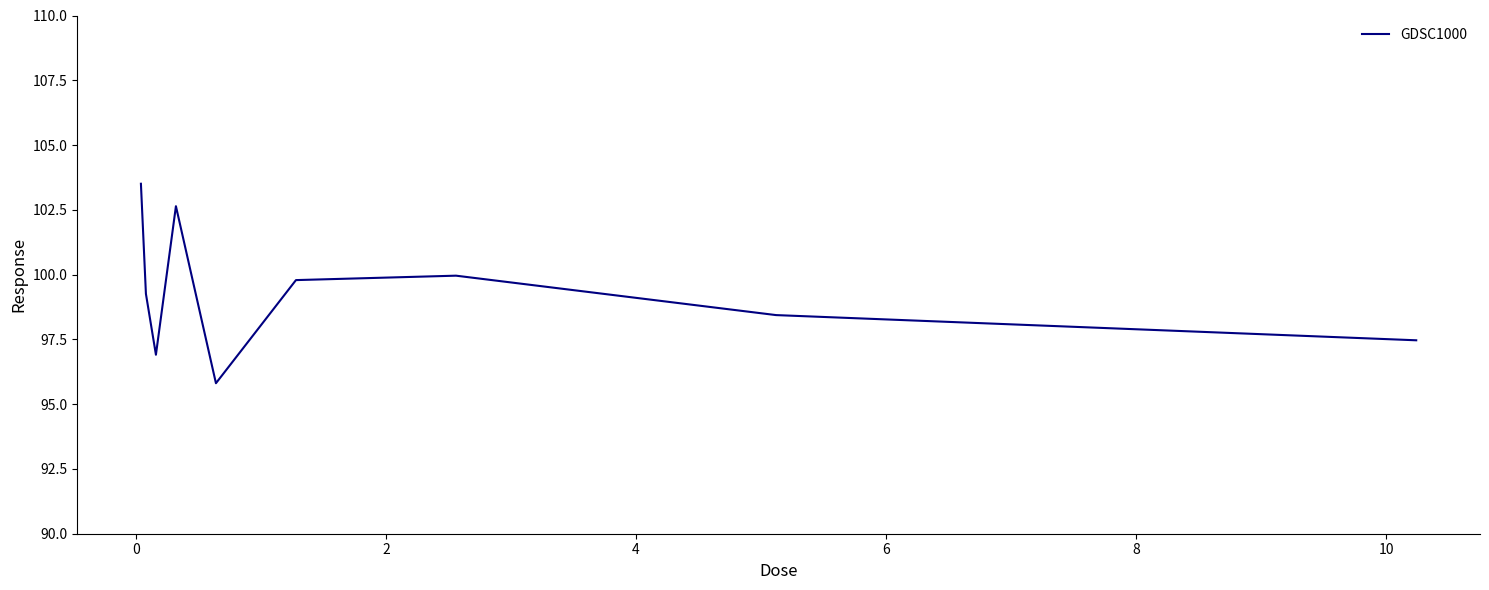

What is the average value?

99.3